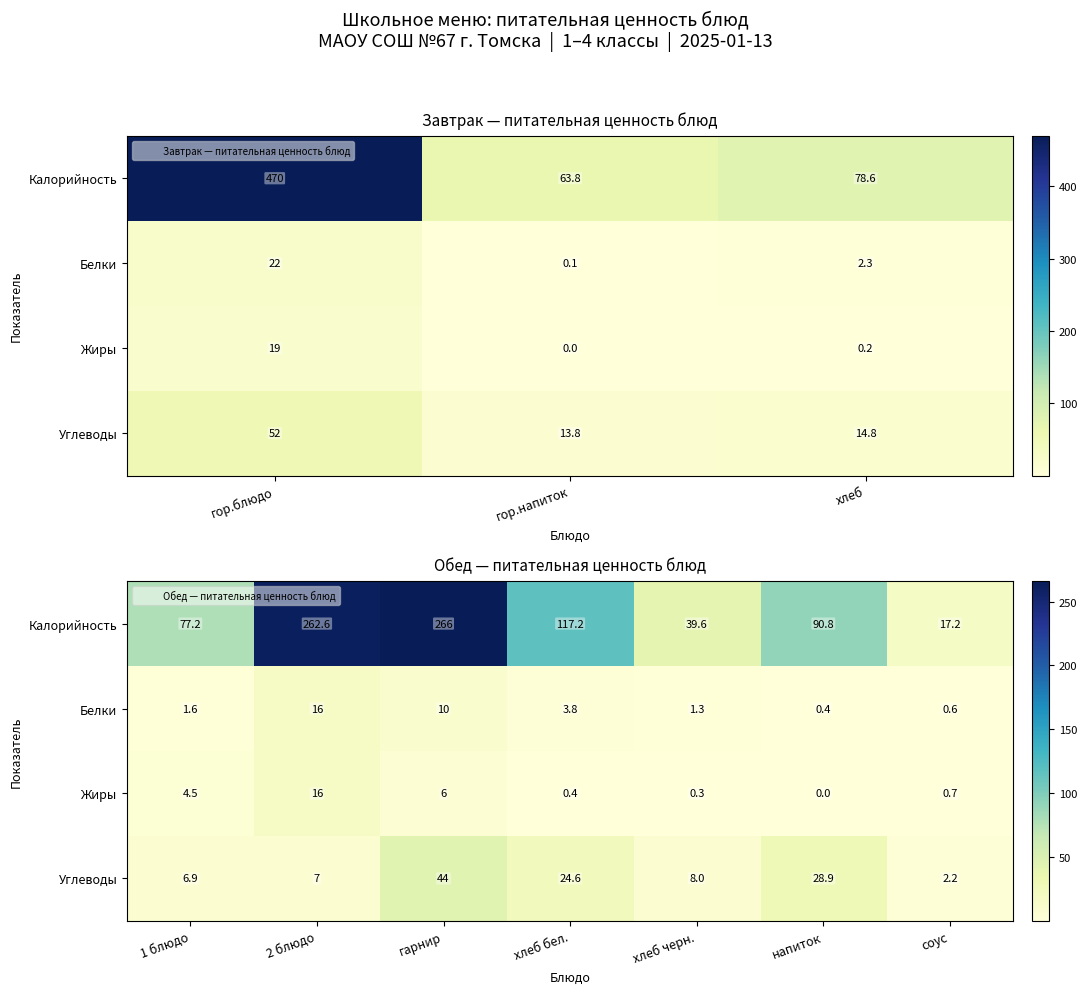

What is the sum of all Жиры values?

27.9